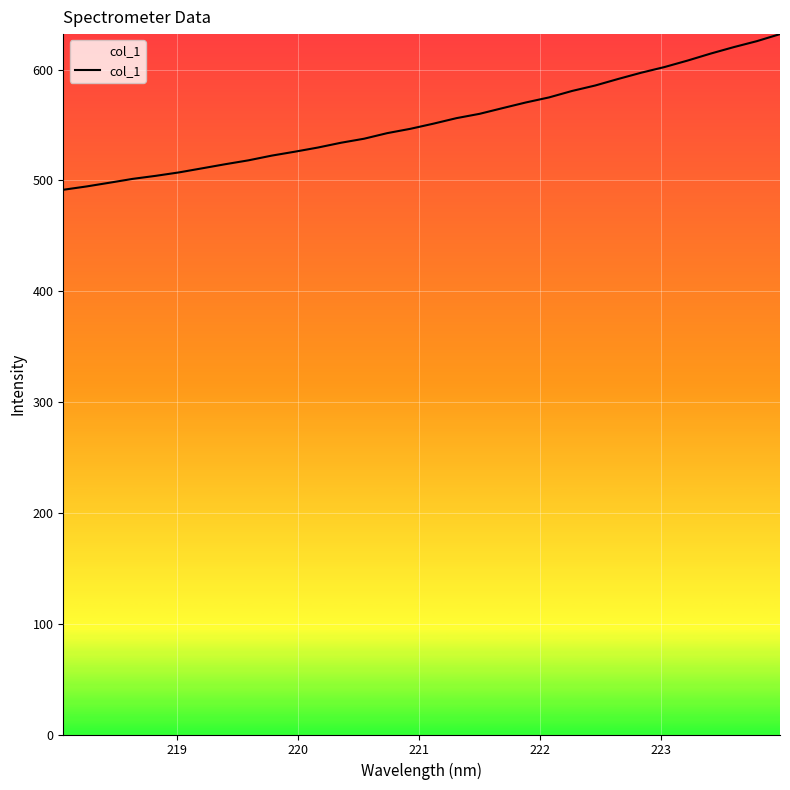

What is the minimum value shown in the chart?

491.6